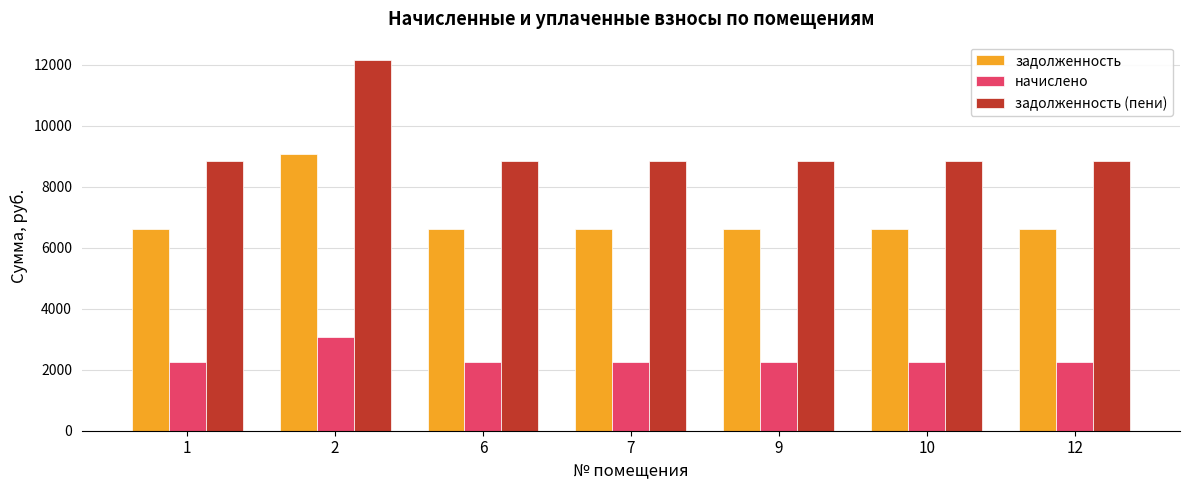

The задолженность (пени) series shows 4588.8 at 7. True or false?

False